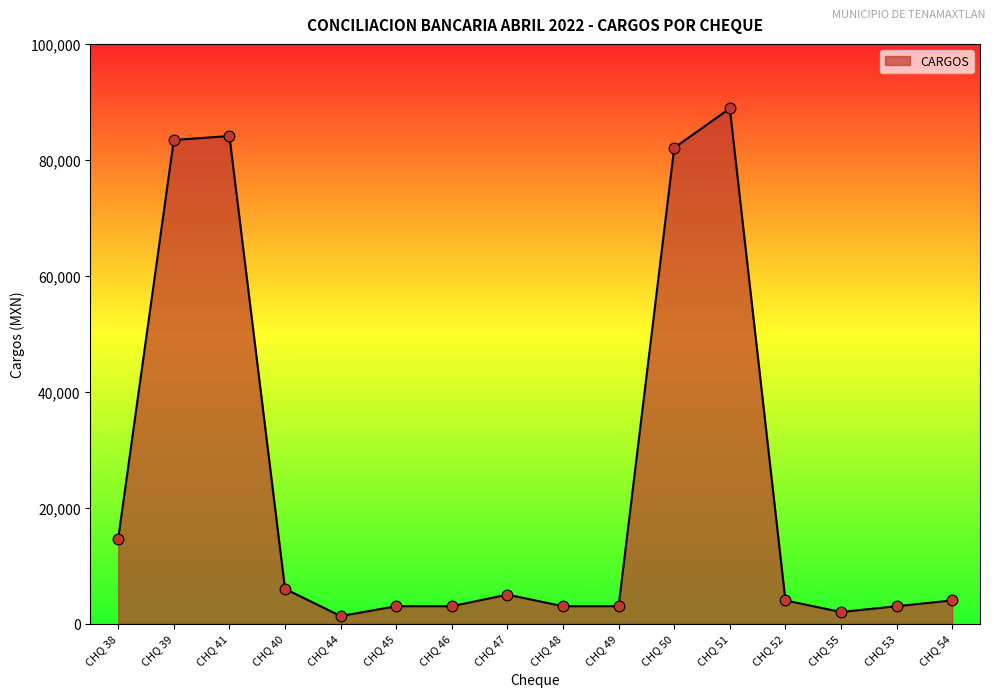

Approximately how many times larger is the value at CHQ 45 compared to CHQ 46?

1.0